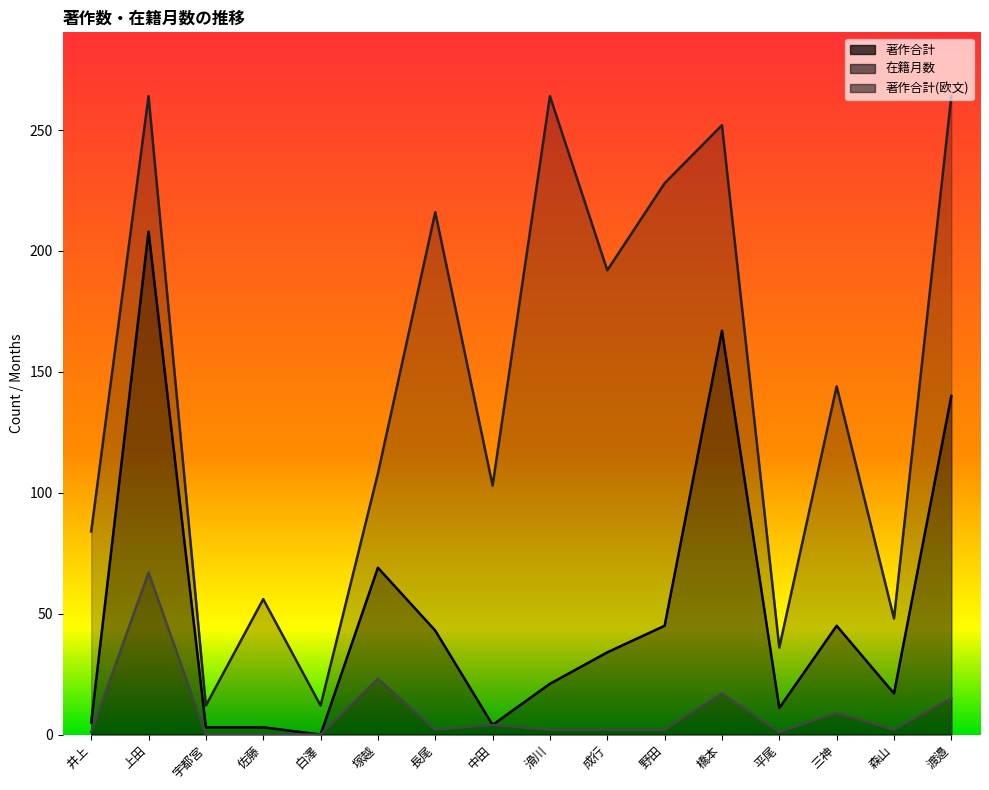

At how many categories does at least one series exceed 76?

11